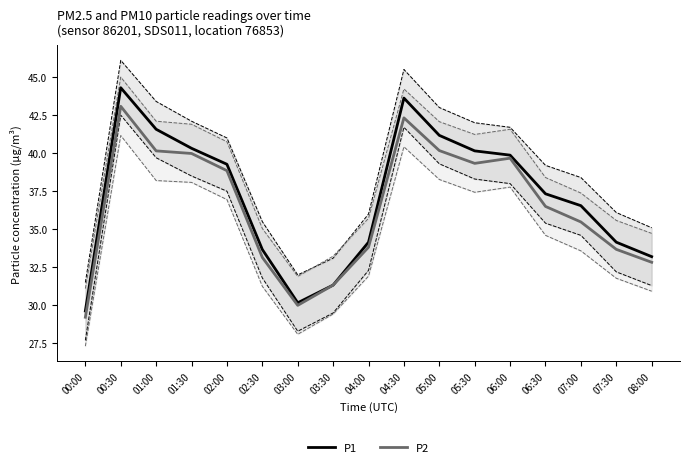

How many lines are shown in the chart?

2